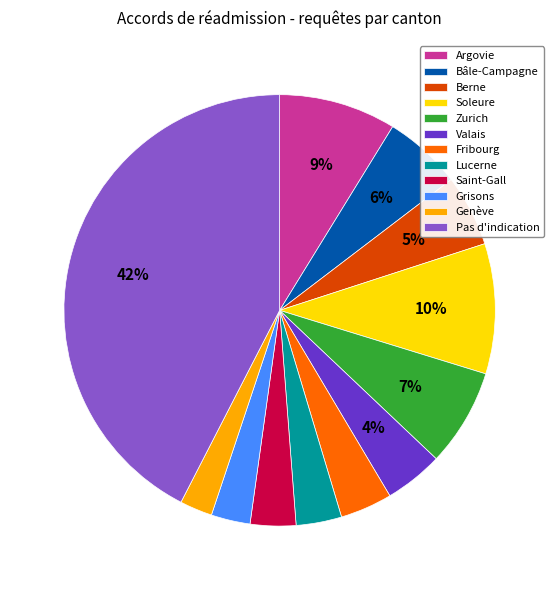

Which category has the biggest portion of the pie?

Pas d'indication